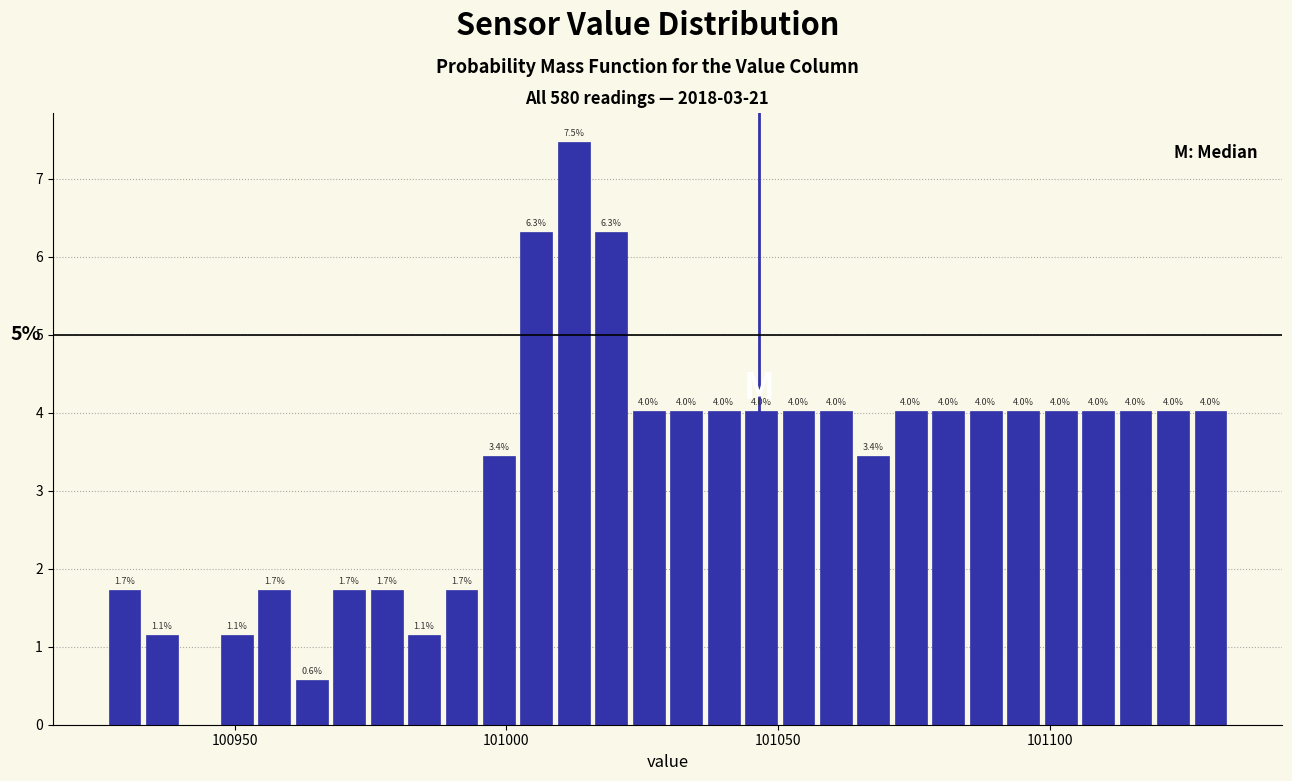

Read against the x-axis, roughly where is the centre of the tallest bar?

101010